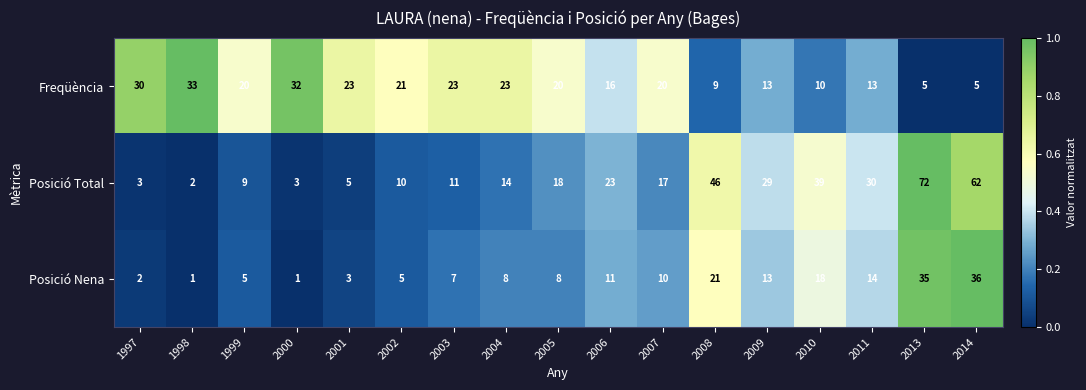

How many series are shown in this chart?

3